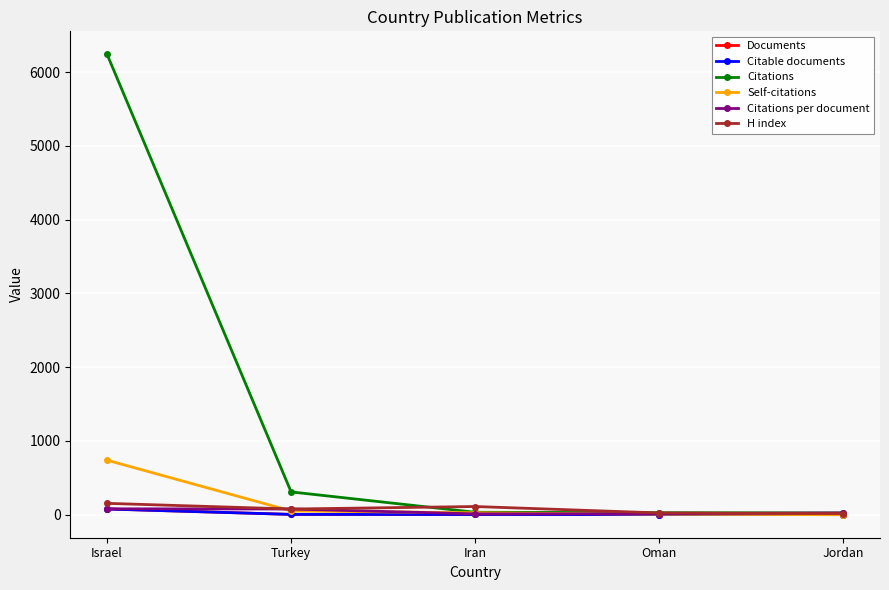

Which category has the highest value across all series?

Israel